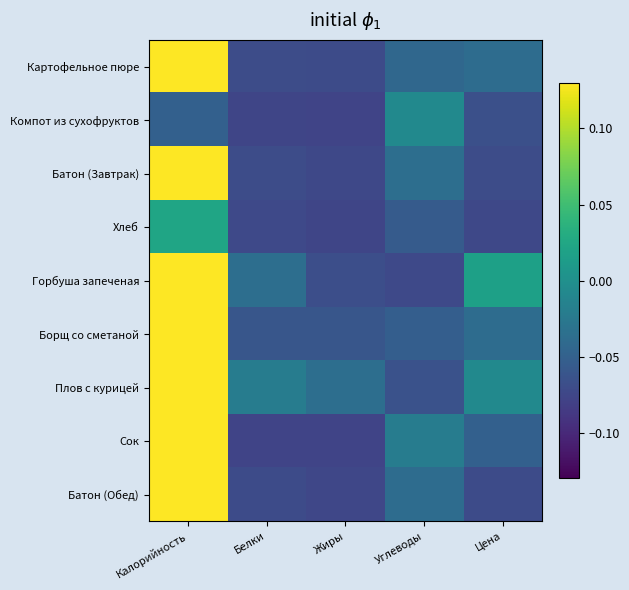

Which category has the lowest value across all series?

Жиры